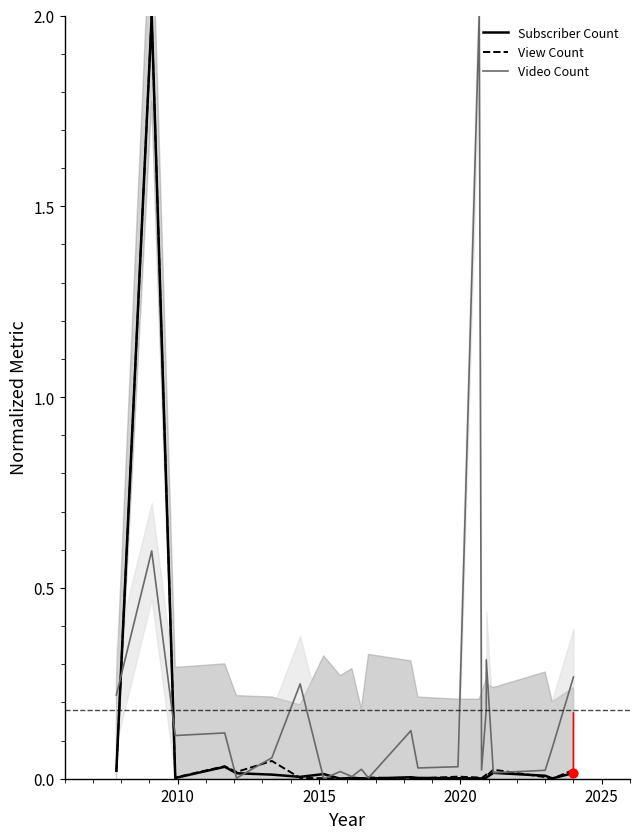

At how many categories does at least one series exceed 0?

23